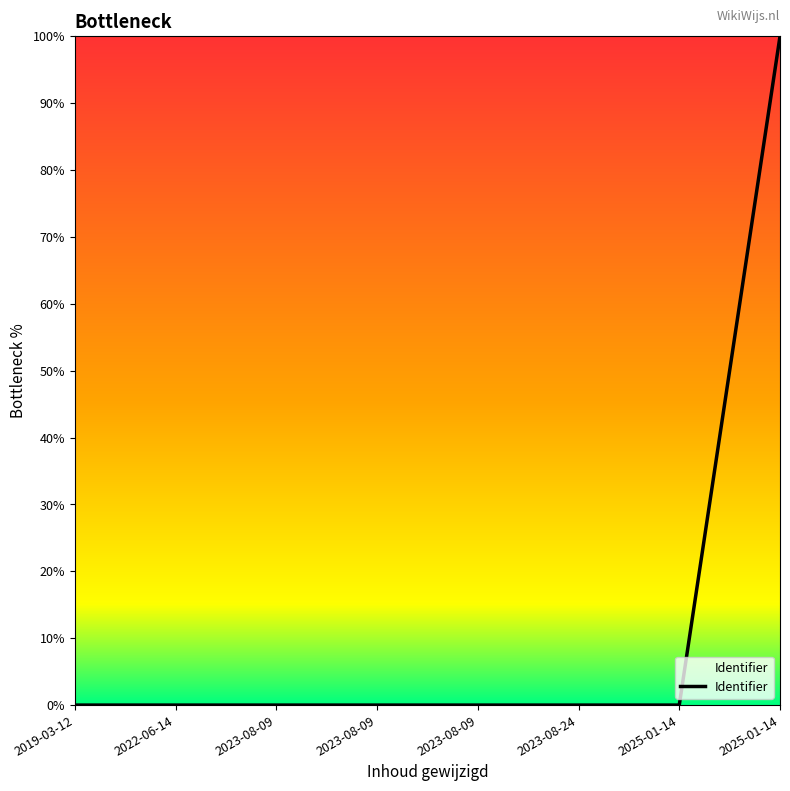

How many categories are shown in the chart?

8